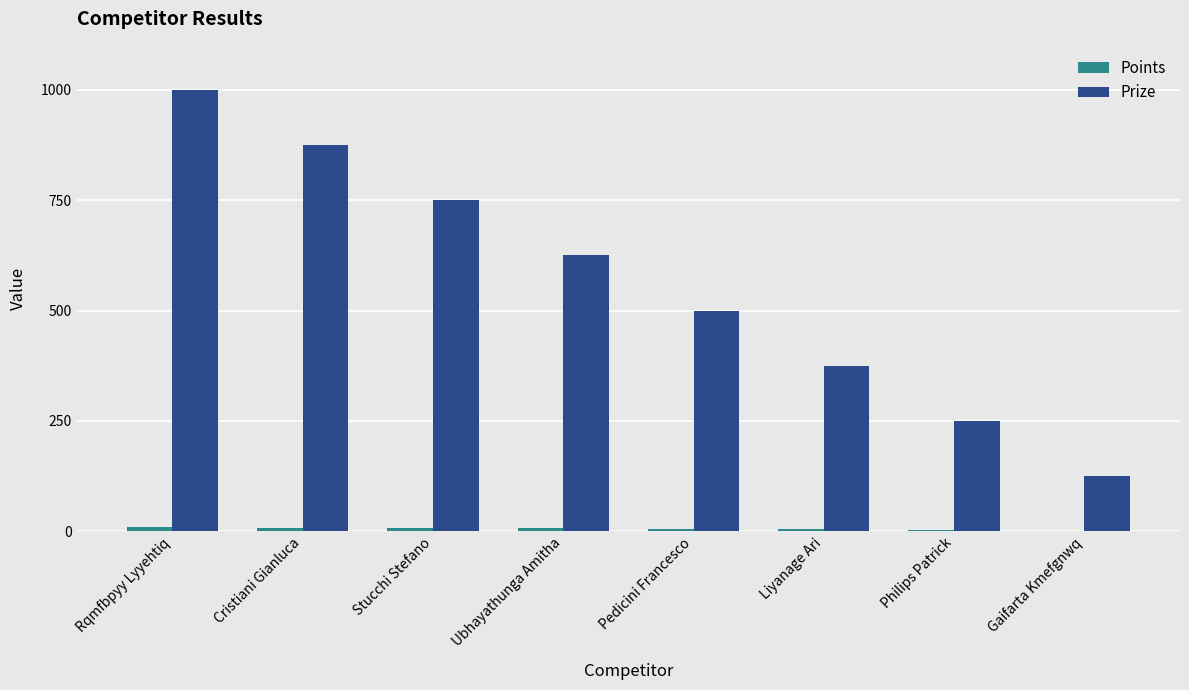

Which series has the largest total across all categories?

Prize